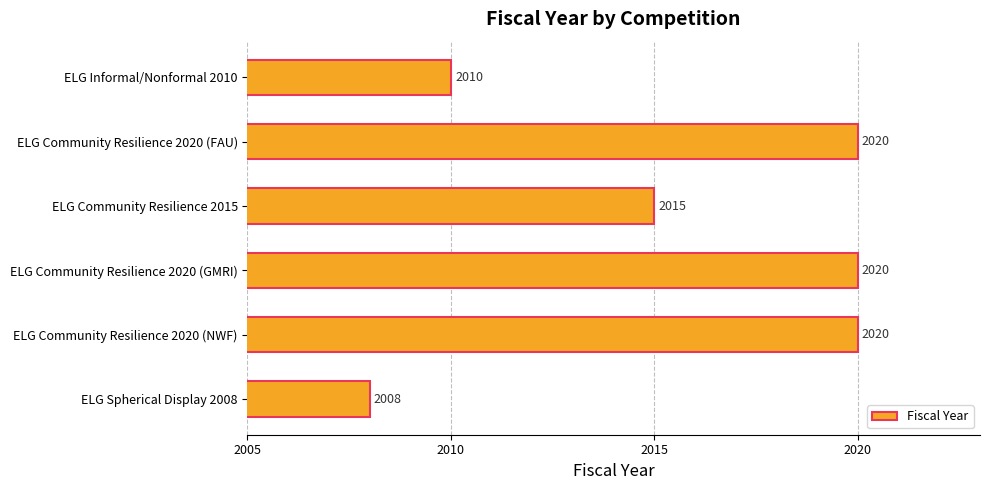

True or false: the data shows 2015 at ELG Community Resilience 2015.

True